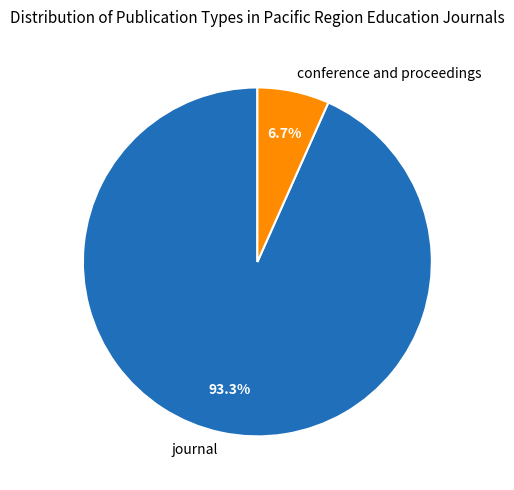

Which has a higher value, conference and proceedings or journal?

journal